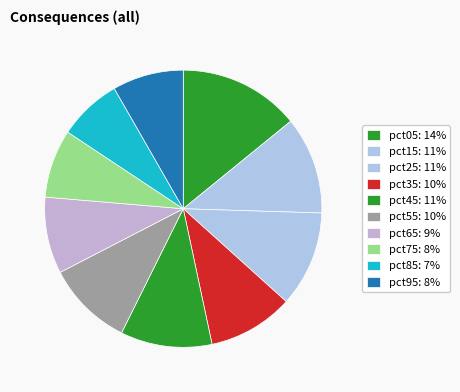

How many segments does this pie chart have?

10